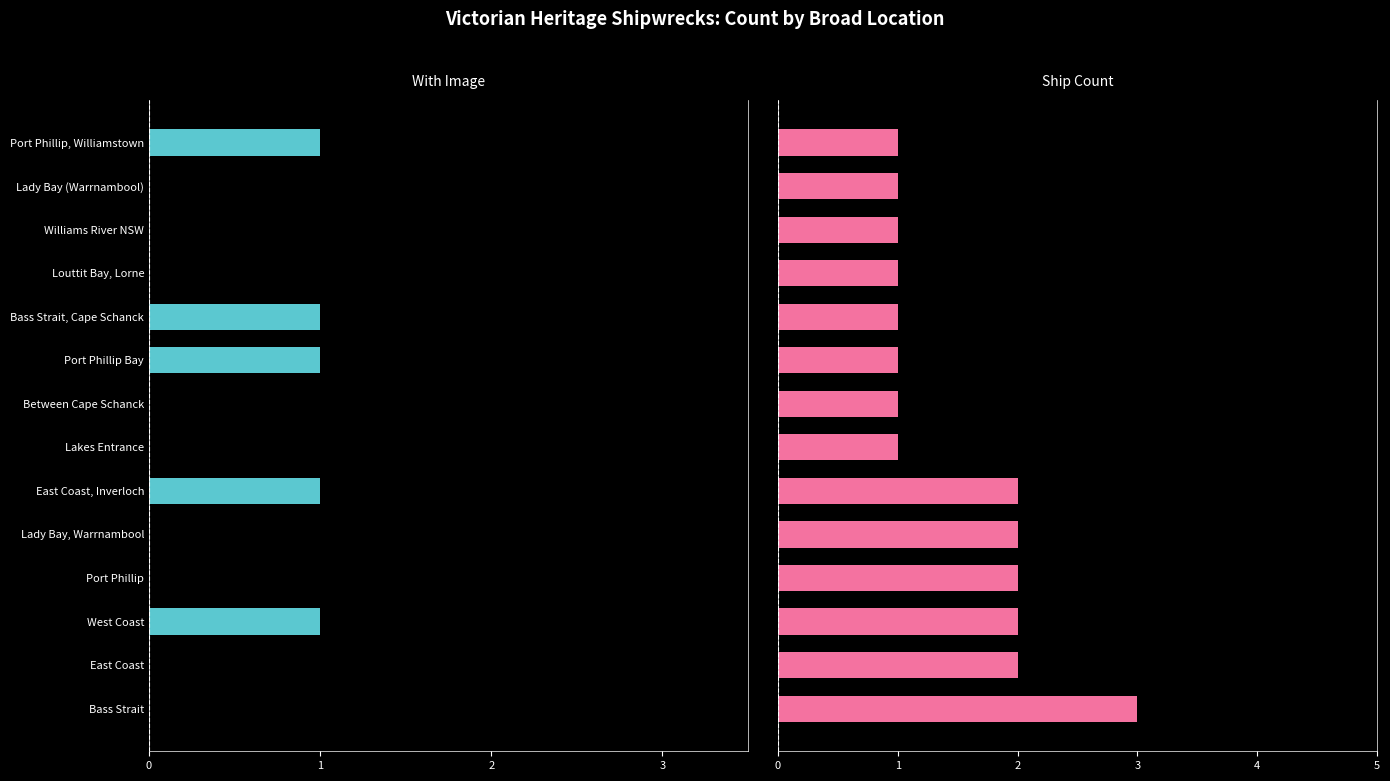

What is the sum of all Ship Count values?

21